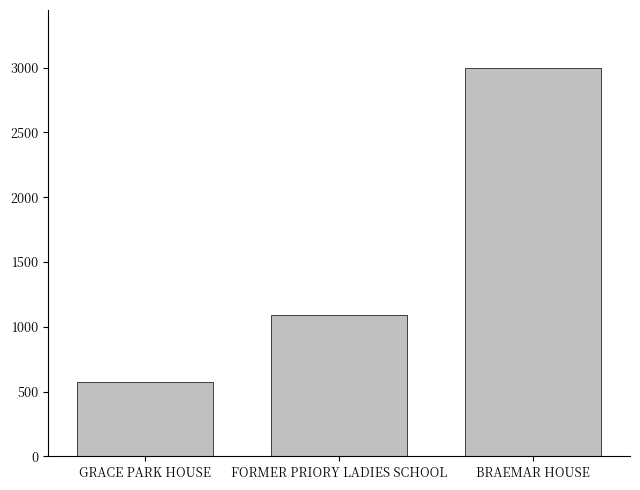

What is the value of the 2nd bar from the left?

1091